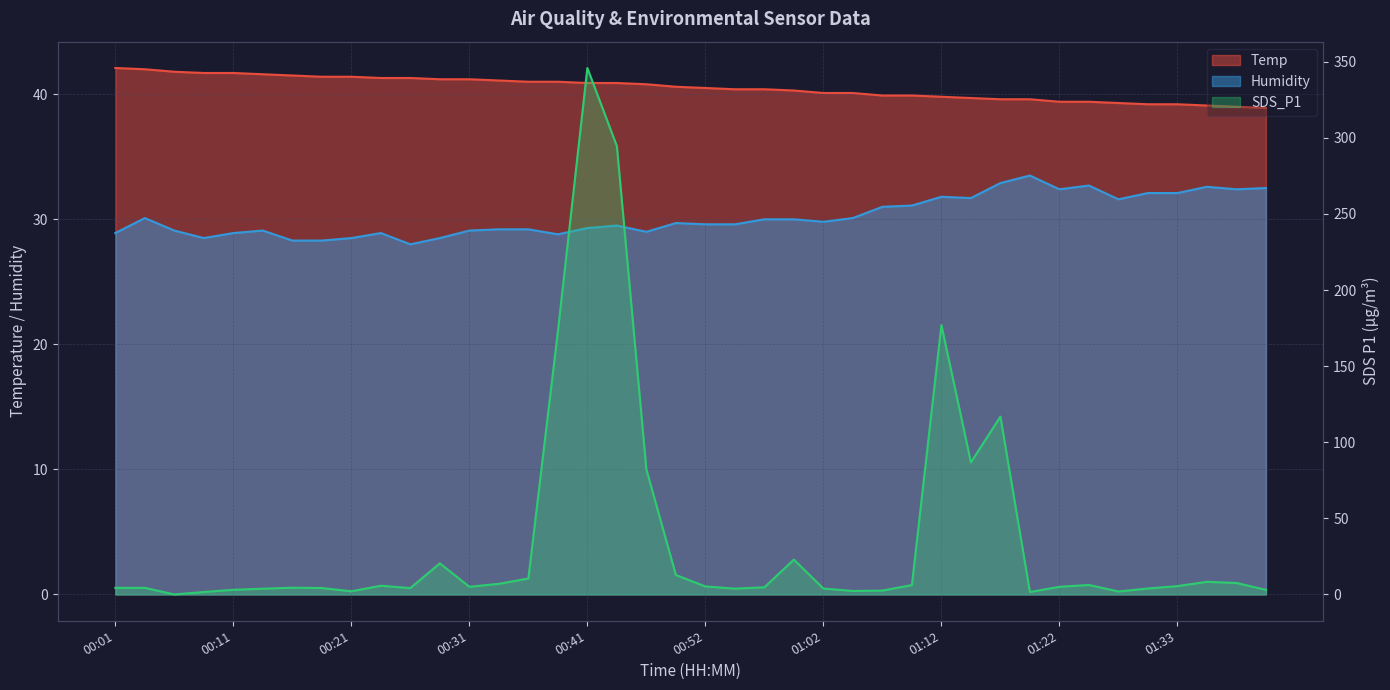

Rank the series by their average value, from lowest to highest.

Humidity, SDS_P1, Temp